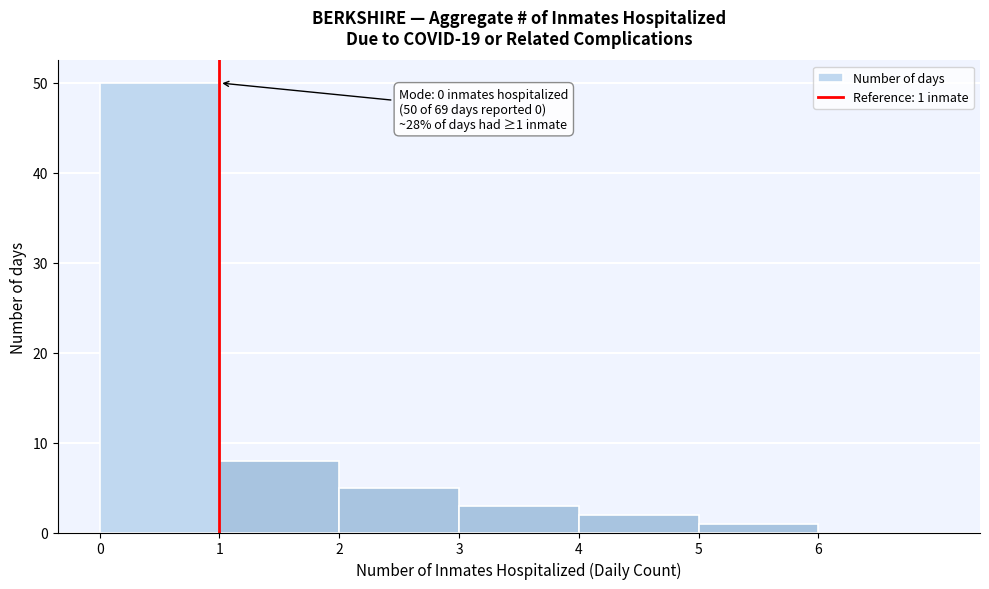

Over which range of the x-axis is the bar tallest?

0 to 1